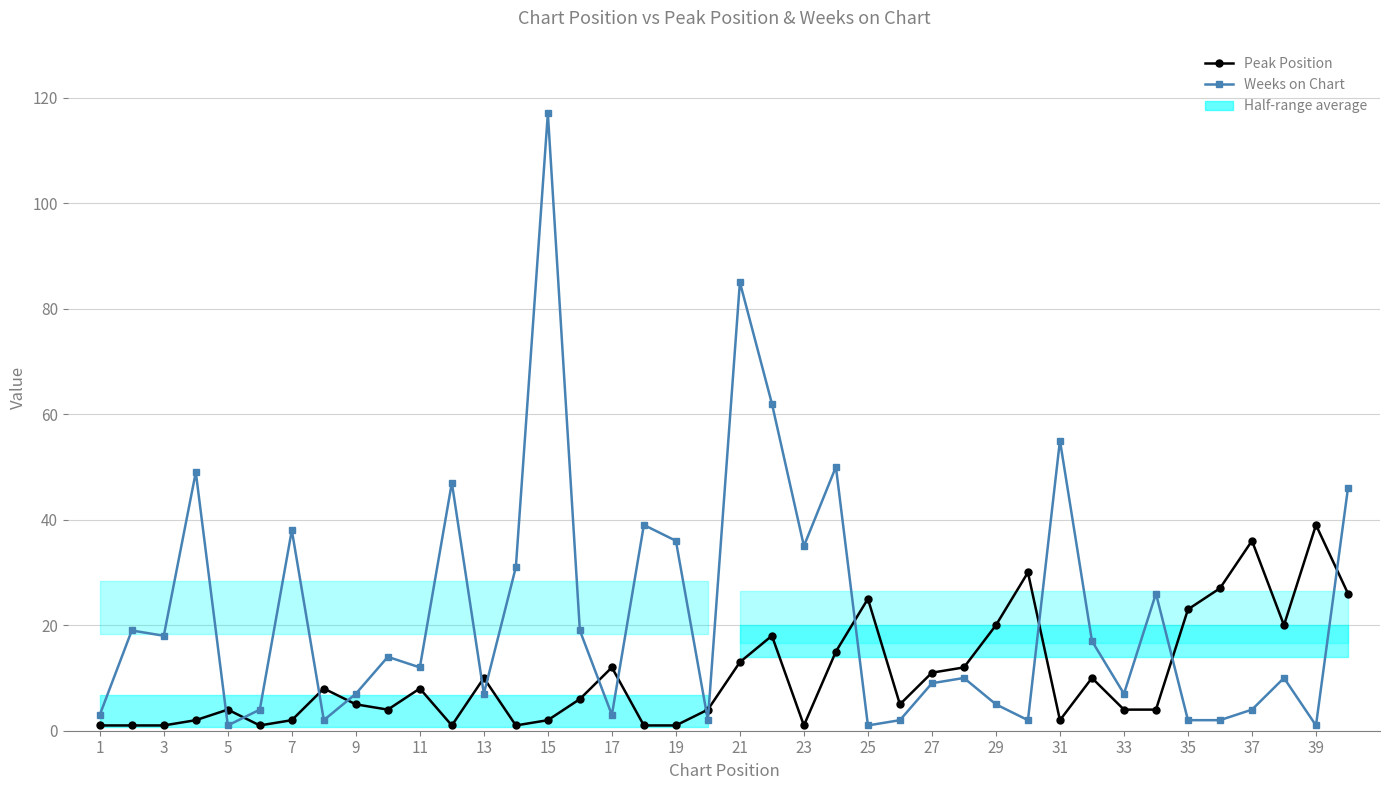

What is the sum of all Peak Position values?

416